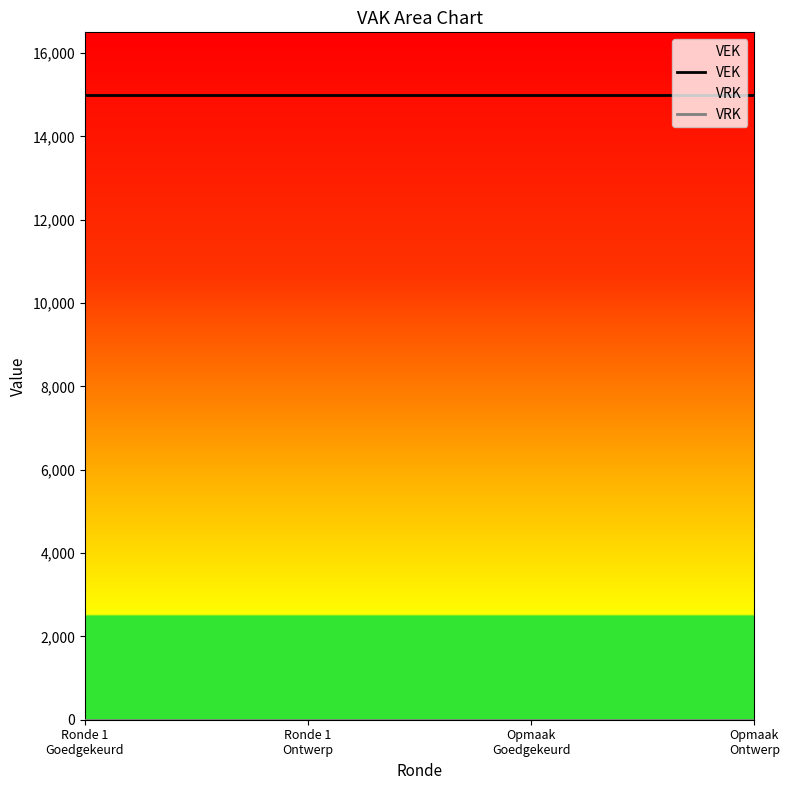

What is the value of the VEK point at the 4th from the left?

15000